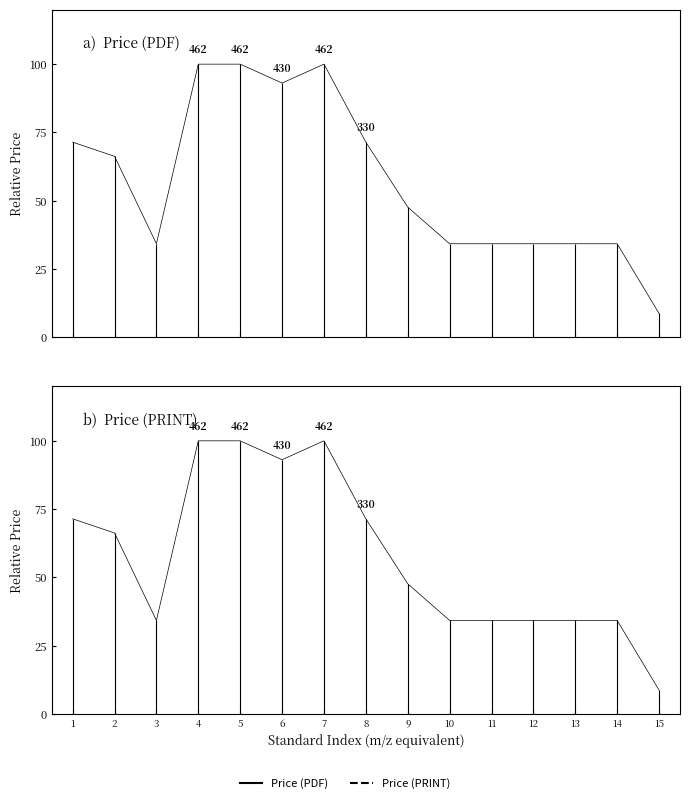

At 4, list the series in order from largest to smallest.

Price (PDF), Price (PRINT)